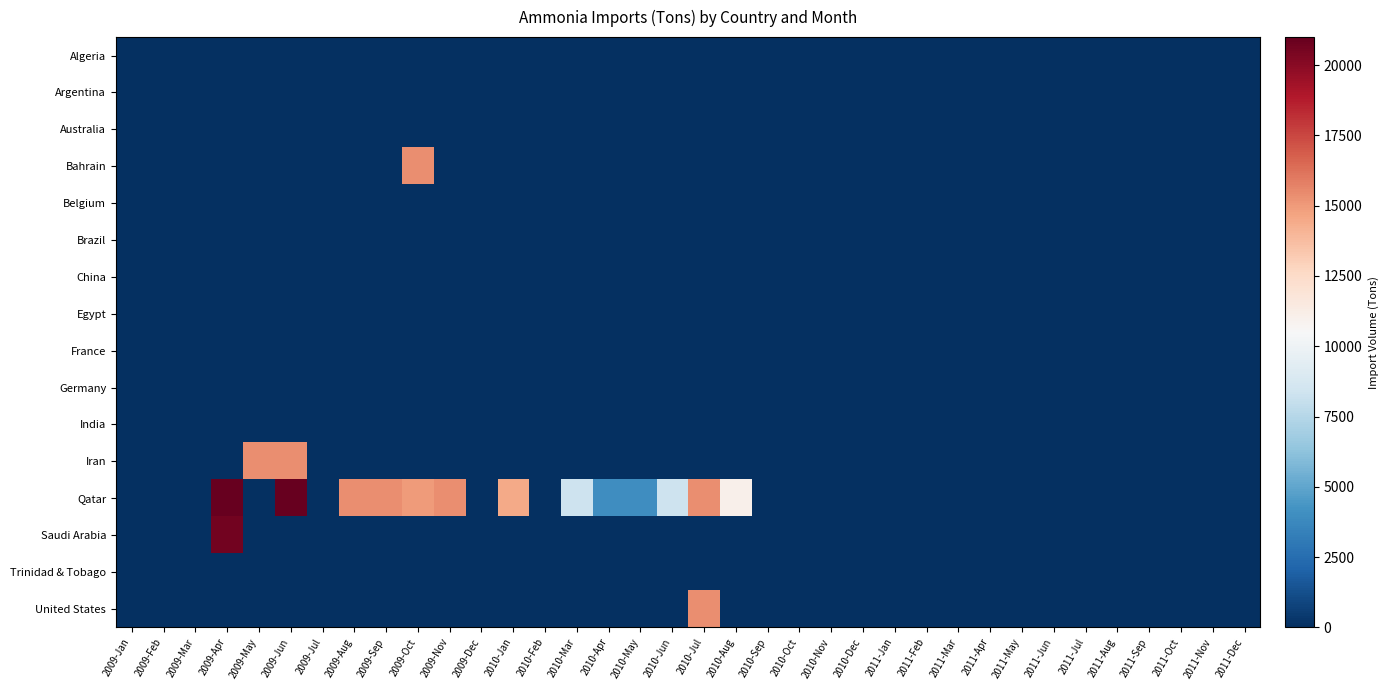

Reading left to right, transcribe all the data shown in this chart.

Algeria: 2009-Jan=0	2009-Feb=0	2009-Mar=0	2009-Apr=0	2009-May=0	2009-Jun=0	2009-Jul=0	2009-Aug=0	2009-Sep=0	2009-Oct=0	2009-Nov=0	2009-Dec=0	2010-Jan=0	2010-Feb=0	2010-Mar=0	2010-Apr=0	2010-May=0	2010-Jun=0	2010-Jul=0	2010-Aug=0	2010-Sep=0	2010-Oct=0	2010-Nov=0	2010-Dec=0	2011-Jan=0	2011-Feb=0	2011-Mar=0	2011-Apr=0	2011-May=0	2011-Jun=0	2011-Jul=0	2011-Aug=0	2011-Sep=0	2011-Oct=0	2011-Nov=0	2011-Dec=0
Argentina: 2009-Jan=0	2009-Feb=0	2009-Mar=0	2009-Apr=0	2009-May=0	2009-Jun=0	2009-Jul=0	2009-Aug=0	2009-Sep=0	2009-Oct=0	2009-Nov=0	2009-Dec=0	2010-Jan=0	2010-Feb=0	2010-Mar=0	2010-Apr=0	2010-May=0	2010-Jun=0	2010-Jul=0	2010-Aug=0	2010-Sep=0	2010-Oct=0	2010-Nov=0	2010-Dec=0	2011-Jan=0	2011-Feb=0	2011-Mar=0	2011-Apr=0	2011-May=0	2011-Jun=0	2011-Jul=0	2011-Aug=0	2011-Sep=0	2011-Oct=0	2011-Nov=0	2011-Dec=0
Australia: 2009-Jan=0	2009-Feb=0	2009-Mar=0	2009-Apr=0	2009-May=0	2009-Jun=0	2009-Jul=0	2009-Aug=0	2009-Sep=0	2009-Oct=0	2009-Nov=0	2009-Dec=0	2010-Jan=0	2010-Feb=0	2010-Mar=0	2010-Apr=0	2010-May=0	2010-Jun=0	2010-Jul=0	2010-Aug=0	2010-Sep=0	2010-Oct=0	2010-Nov=0	2010-Dec=0	2011-Jan=0	2011-Feb=0	2011-Mar=0	2011-Apr=0	2011-May=0	2011-Jun=0	2011-Jul=0	2011-Aug=0	2011-Sep=0	2011-Oct=0	2011-Nov=0	2011-Dec=0
Bahrain: 2009-Jan=0	2009-Feb=0	2009-Mar=0	2009-Apr=0	2009-May=0	2009-Jun=0	2009-Jul=0	2009-Aug=0	2009-Sep=0	2009-Oct=15350	2009-Nov=0	2009-Dec=0	2010-Jan=0	2010-Feb=0	2010-Mar=0	2010-Apr=0	2010-May=0	2010-Jun=0	2010-Jul=0	2010-Aug=0	2010-Sep=0	2010-Oct=0	2010-Nov=0	2010-Dec=0	2011-Jan=0	2011-Feb=0	2011-Mar=0	2011-Apr=0	2011-May=0	2011-Jun=0	2011-Jul=0	2011-Aug=0	2011-Sep=0	2011-Oct=0	2011-Nov=0	2011-Dec=0
Belgium: 2009-Jan=0	2009-Feb=0	2009-Mar=0	2009-Apr=0	2009-May=0	2009-Jun=0	2009-Jul=0	2009-Aug=0	2009-Sep=0	2009-Oct=0	2009-Nov=0	2009-Dec=0	2010-Jan=0	2010-Feb=0	2010-Mar=0	2010-Apr=0	2010-May=0	2010-Jun=0	2010-Jul=0	2010-Aug=0	2010-Sep=0	2010-Oct=0	2010-Nov=0	2010-Dec=0	2011-Jan=0	2011-Feb=0	2011-Mar=0	2011-Apr=0	2011-May=0	2011-Jun=0	2011-Jul=0	2011-Aug=0	2011-Sep=0	2011-Oct=0	2011-Nov=0	2011-Dec=0
Brazil: 2009-Jan=0	2009-Feb=0	2009-Mar=0	2009-Apr=0	2009-May=0	2009-Jun=0	2009-Jul=0	2009-Aug=0	2009-Sep=0	2009-Oct=0	2009-Nov=0	2009-Dec=0	2010-Jan=0	2010-Feb=0	2010-Mar=0	2010-Apr=0	2010-May=0	2010-Jun=0	2010-Jul=0	2010-Aug=0	2010-Sep=0	2010-Oct=0	2010-Nov=0	2010-Dec=0	2011-Jan=0	2011-Feb=0	2011-Mar=0	2011-Apr=0	2011-May=0	2011-Jun=0	2011-Jul=0	2011-Aug=0	2011-Sep=0	2011-Oct=0	2011-Nov=0	2011-Dec=0
China: 2009-Jan=0	2009-Feb=0	2009-Mar=0	2009-Apr=0	2009-May=0	2009-Jun=0	2009-Jul=0	2009-Aug=0	2009-Sep=0	2009-Oct=0	2009-Nov=0	2009-Dec=0	2010-Jan=0	2010-Feb=0	2010-Mar=0	2010-Apr=0	2010-May=0	2010-Jun=0	2010-Jul=0	2010-Aug=0	2010-Sep=0	2010-Oct=0	2010-Nov=0	2010-Dec=0	2011-Jan=0	2011-Feb=0	2011-Mar=0	2011-Apr=0	2011-May=0	2011-Jun=0	2011-Jul=0	2011-Aug=0	2011-Sep=0	2011-Oct=0	2011-Nov=0	2011-Dec=0
Egypt: 2009-Jan=0	2009-Feb=0	2009-Mar=0	2009-Apr=0	2009-May=0	2009-Jun=0	2009-Jul=0	2009-Aug=0	2009-Sep=0	2009-Oct=0	2009-Nov=0	2009-Dec=0	2010-Jan=0	2010-Feb=0	2010-Mar=0	2010-Apr=0	2010-May=0	2010-Jun=0	2010-Jul=0	2010-Aug=0	2010-Sep=0	2010-Oct=0	2010-Nov=0	2010-Dec=0	2011-Jan=0	2011-Feb=0	2011-Mar=0	2011-Apr=0	2011-May=0	2011-Jun=0	2011-Jul=0	2011-Aug=0	2011-Sep=0	2011-Oct=0	2011-Nov=0	2011-Dec=0
France: 2009-Jan=0	2009-Feb=0	2009-Mar=0	2009-Apr=0	2009-May=0	2009-Jun=0	2009-Jul=0	2009-Aug=0	2009-Sep=0	2009-Oct=0	2009-Nov=0	2009-Dec=0	2010-Jan=0	2010-Feb=0	2010-Mar=0	2010-Apr=0	2010-May=0	2010-Jun=0	2010-Jul=0	2010-Aug=0	2010-Sep=0	2010-Oct=0	2010-Nov=0	2010-Dec=0	2011-Jan=0	2011-Feb=0	2011-Mar=0	2011-Apr=0	2011-May=0	2011-Jun=0	2011-Jul=0	2011-Aug=0	2011-Sep=0	2011-Oct=0	2011-Nov=0	2011-Dec=0
Germany: 2009-Jan=0	2009-Feb=0	2009-Mar=0	2009-Apr=0	2009-May=0	2009-Jun=0	2009-Jul=0	2009-Aug=0	2009-Sep=0	2009-Oct=0	2009-Nov=0	2009-Dec=0	2010-Jan=0	2010-Feb=0	2010-Mar=0	2010-Apr=0	2010-May=0	2010-Jun=0	2010-Jul=0	2010-Aug=0	2010-Sep=0	2010-Oct=0	2010-Nov=0	2010-Dec=0	2011-Jan=0	2011-Feb=0	2011-Mar=0	2011-Apr=0	2011-May=0	2011-Jun=0	2011-Jul=0	2011-Aug=0	2011-Sep=0	2011-Oct=0	2011-Nov=0	2011-Dec=0
India: 2009-Jan=0	2009-Feb=0	2009-Mar=0	2009-Apr=0	2009-May=0	2009-Jun=0	2009-Jul=0	2009-Aug=0	2009-Sep=0	2009-Oct=0	2009-Nov=0	2009-Dec=0	2010-Jan=0	2010-Feb=0	2010-Mar=0	2010-Apr=0	2010-May=0	2010-Jun=0	2010-Jul=0	2010-Aug=0	2010-Sep=0	2010-Oct=0	2010-Nov=0	2010-Dec=0	2011-Jan=0	2011-Feb=0	2011-Mar=0	2011-Apr=0	2011-May=0	2011-Jun=0	2011-Jul=0	2011-Aug=0	2011-Sep=0	2011-Oct=0	2011-Nov=0	2011-Dec=0
Iran: 2009-Jan=0	2009-Feb=0	2009-Mar=0	2009-Apr=0	2009-May=15374	2009-Jun=15374	2009-Jul=0	2009-Aug=0	2009-Sep=0	2009-Oct=0	2009-Nov=0	2009-Dec=0	2010-Jan=0	2010-Feb=0	2010-Mar=0	2010-Apr=0	2010-May=0	2010-Jun=0	2010-Jul=0	2010-Aug=0	2010-Sep=0	2010-Oct=0	2010-Nov=0	2010-Dec=0	2011-Jan=0	2011-Feb=0	2011-Mar=0	2011-Apr=0	2011-May=0	2011-Jun=0	2011-Jul=0	2011-Aug=0	2011-Sep=0	2011-Oct=0	2011-Nov=0	2011-Dec=0
Qatar: 2009-Jan=0	2009-Feb=0	2009-Mar=0	2009-Apr=21000	2009-May=0	2009-Jun=21000	2009-Jul=0	2009-Aug=15350	2009-Sep=15350	2009-Oct=14976	2009-Nov=15350	2009-Dec=0	2010-Jan=14488	2010-Feb=0	2010-Mar=8350	2010-Apr=4000	2010-May=4000	2010-Jun=8350	2010-Jul=15350	2010-Aug=11000	2010-Sep=0	2010-Oct=0	2010-Nov=0	2010-Dec=0	2011-Jan=0	2011-Feb=0	2011-Mar=0	2011-Apr=0	2011-May=0	2011-Jun=0	2011-Jul=0	2011-Aug=0	2011-Sep=0	2011-Oct=0	2011-Nov=0	2011-Dec=0
Saudi Arabia: 2009-Jan=0	2009-Feb=0	2009-Mar=0	2009-Apr=20593	2009-May=1	2009-Jun=0	2009-Jul=0	2009-Aug=0	2009-Sep=0	2009-Oct=0	2009-Nov=0	2009-Dec=0	2010-Jan=0	2010-Feb=0	2010-Mar=0	2010-Apr=0	2010-May=0	2010-Jun=0	2010-Jul=0	2010-Aug=0	2010-Sep=0	2010-Oct=0	2010-Nov=0	2010-Dec=0	2011-Jan=0	2011-Feb=0	2011-Mar=0	2011-Apr=0	2011-May=0	2011-Jun=0	2011-Jul=0	2011-Aug=0	2011-Sep=0	2011-Oct=0	2011-Nov=0	2011-Dec=0
Trinidad & Tobago: 2009-Jan=0	2009-Feb=0	2009-Mar=0	2009-Apr=0	2009-May=0	2009-Jun=0	2009-Jul=0	2009-Aug=0	2009-Sep=0	2009-Oct=0	2009-Nov=0	2009-Dec=0	2010-Jan=0	2010-Feb=0	2010-Mar=0	2010-Apr=0	2010-May=0	2010-Jun=0	2010-Jul=0	2010-Aug=0	2010-Sep=0	2010-Oct=0	2010-Nov=0	2010-Dec=0	2011-Jan=0	2011-Feb=0	2011-Mar=0	2011-Apr=0	2011-May=0	2011-Jun=0	2011-Jul=0	2011-Aug=0	2011-Sep=0	2011-Oct=0	2011-Nov=0	2011-Dec=0
United States: 2009-Jan=0	2009-Feb=0	2009-Mar=0	2009-Apr=0	2009-May=0	2009-Jun=0	2009-Jul=0	2009-Aug=0	2009-Sep=0	2009-Oct=0	2009-Nov=0	2009-Dec=0	2010-Jan=0	2010-Feb=0	2010-Mar=0	2010-Apr=0	2010-May=0	2010-Jun=0	2010-Jul=15350	2010-Aug=0	2010-Sep=0	2010-Oct=0	2010-Nov=0	2010-Dec=0	2011-Jan=0	2011-Feb=0	2011-Mar=0	2011-Apr=0	2011-May=0	2011-Jun=0	2011-Jul=0	2011-Aug=0	2011-Sep=0	2011-Oct=0	2011-Nov=0	2011-Dec=0